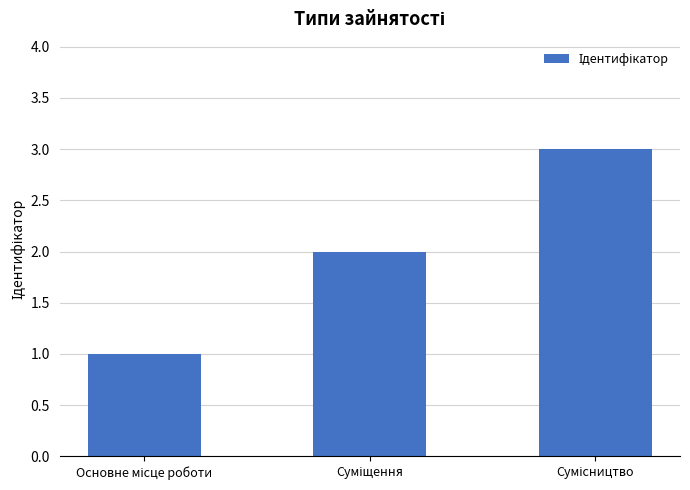

What is the greatest value displayed?

3